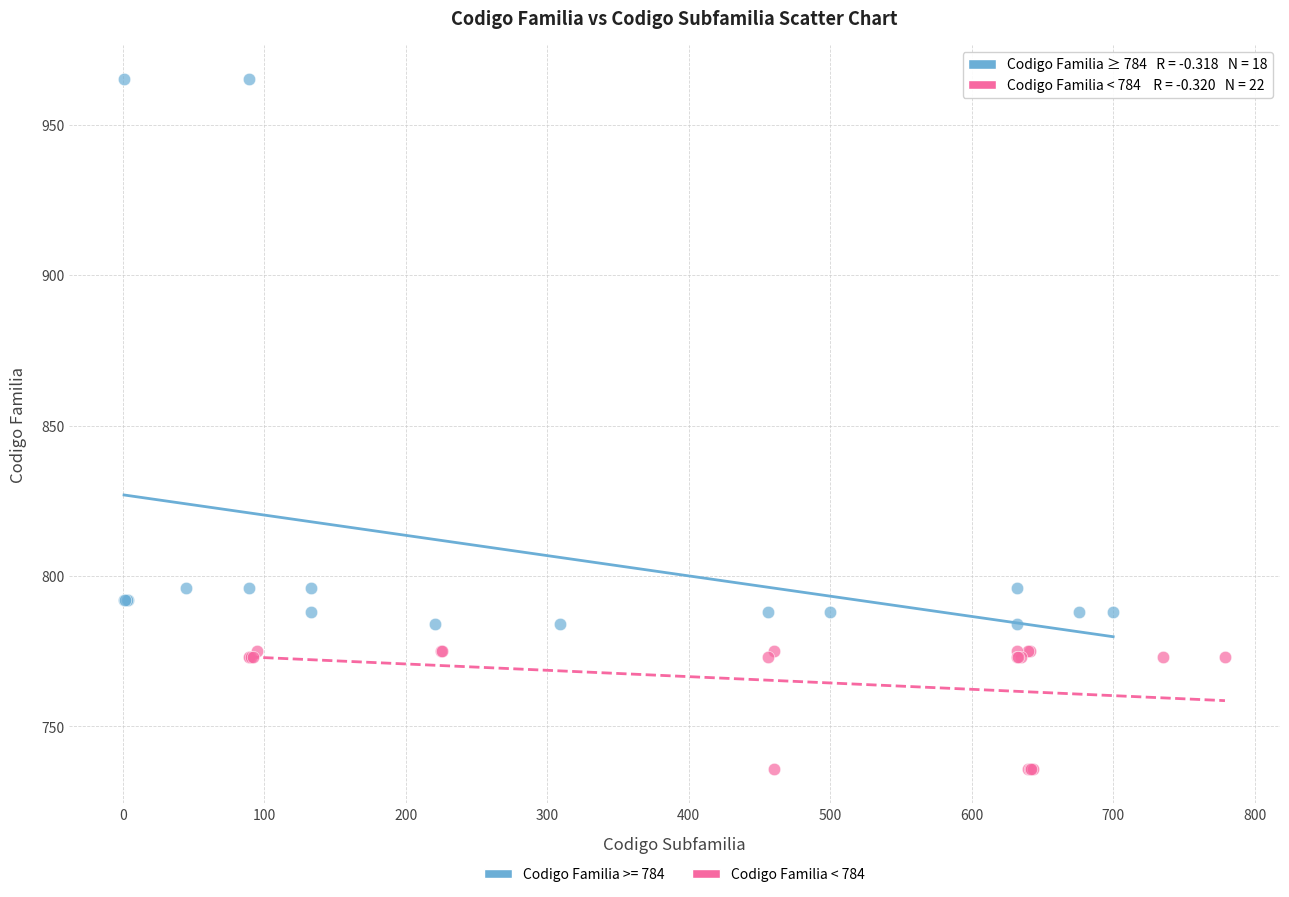

Which series has the largest Y range (max minus min)?

Codigo Familia >= 784